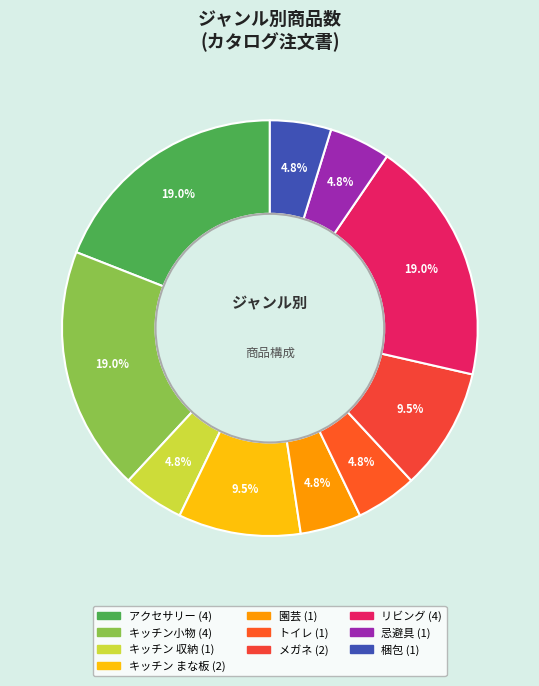

What percentage do 梱包 and キッチン 収納 together represent?

9.5%